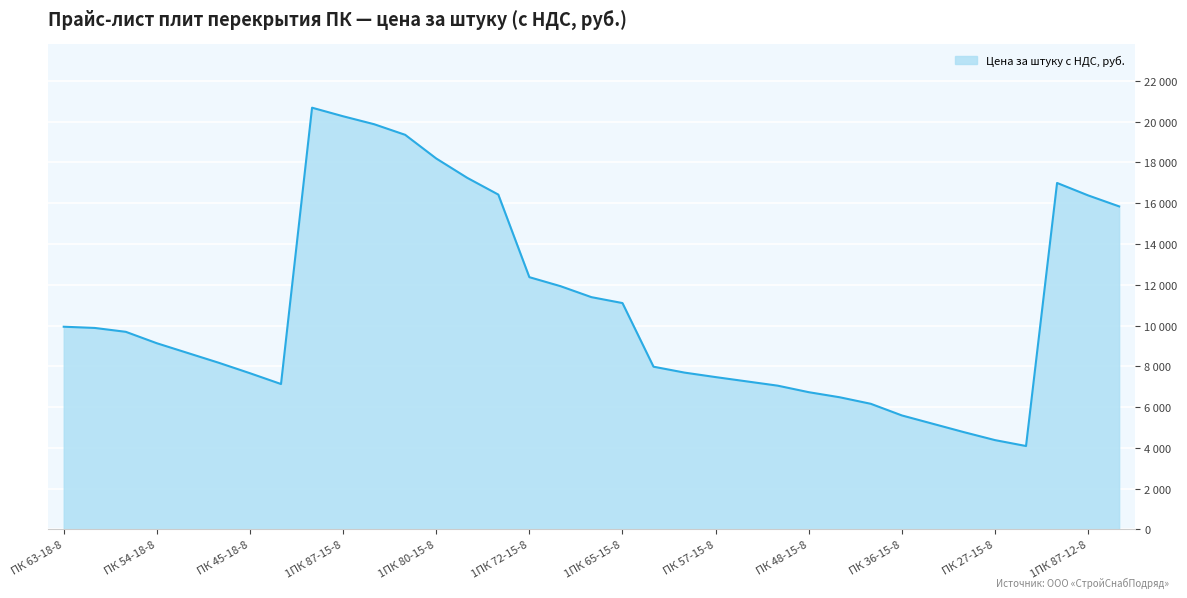

Does the chart have visible grid lines?

Yes